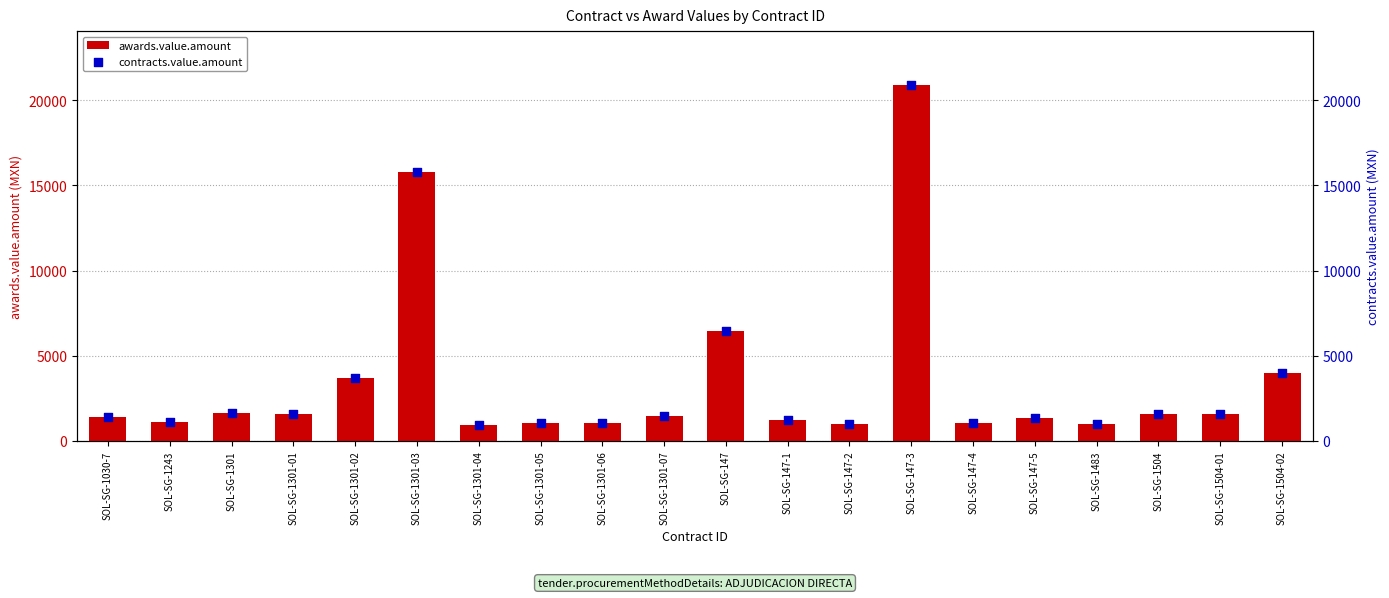

At which category is the sum across all series the highest?

SOL-SG-147-3